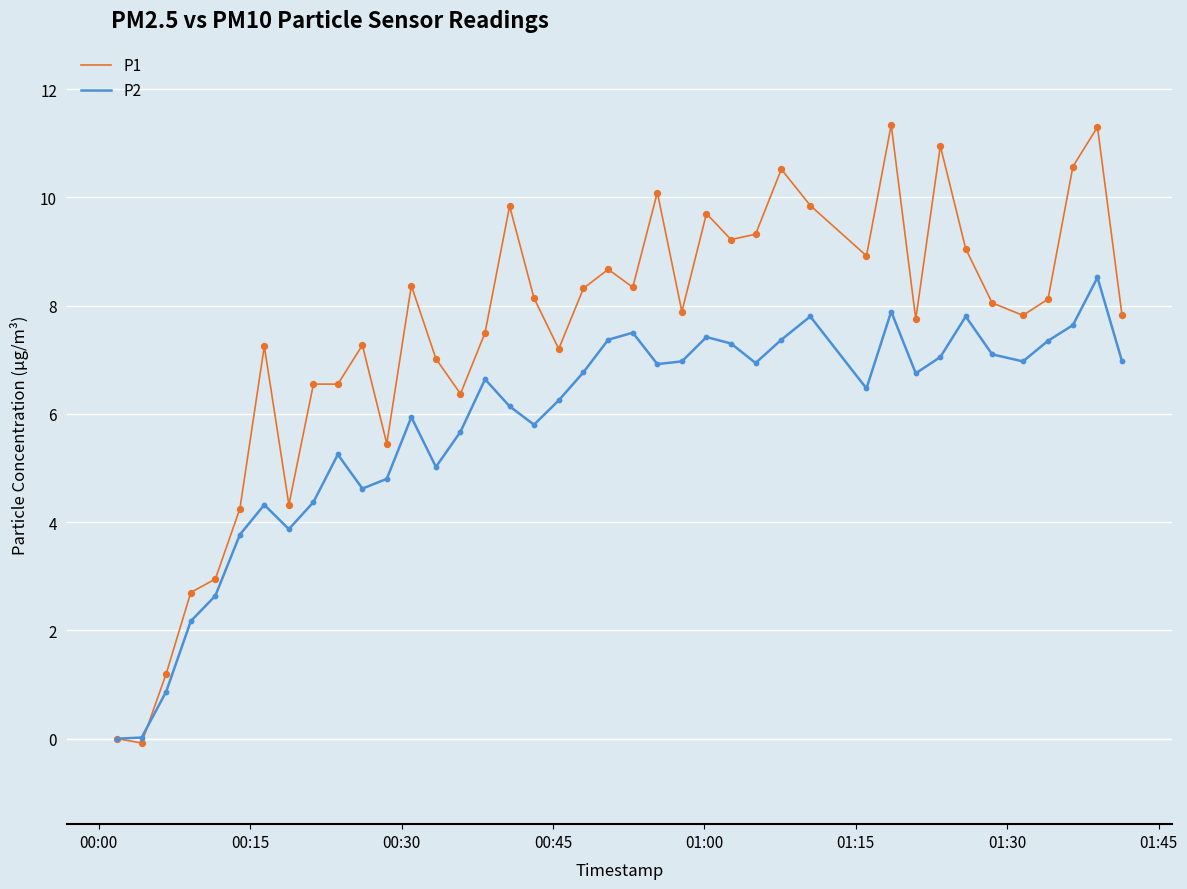

Rank the series by their maximum value, from highest to lowest.

P1, P2